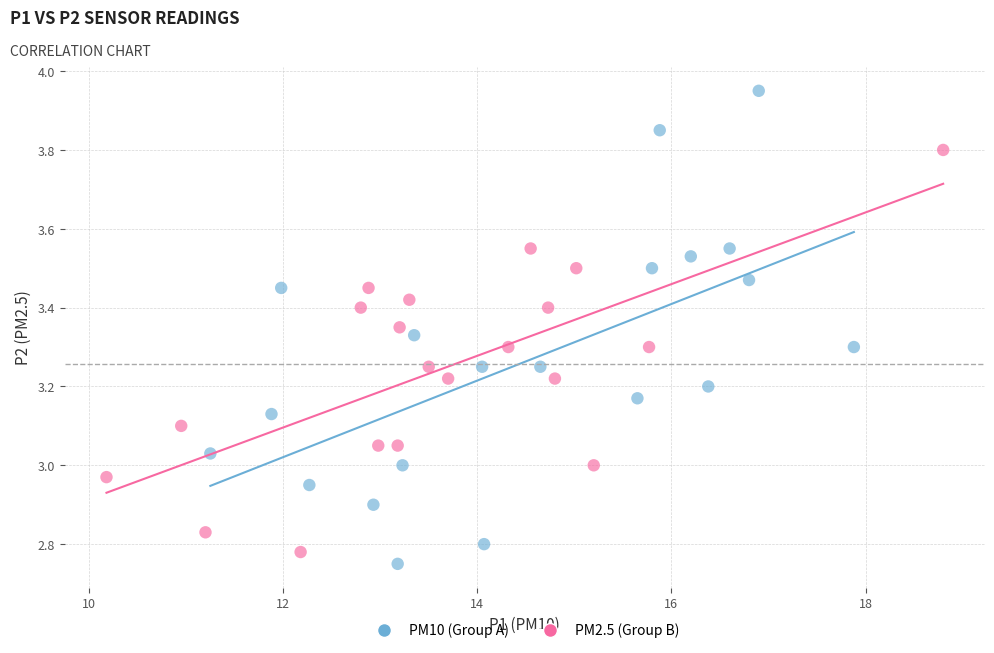

What are all the series names shown in the legend?

PM10 (Group A), PM2.5 (Group B)